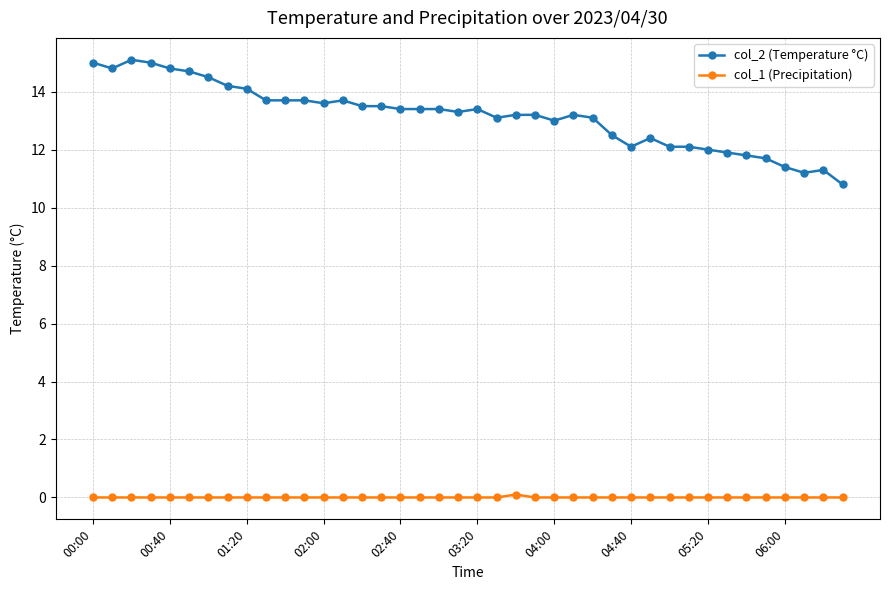

Reading right to left, what are all the values shown in this chart?

col_2 (Temperature °C): 10.8	11.3	11.2	11.4	11.7	11.8	11.9	12.0	12.1	12.1	12.4	12.1	12.5	13.1	13.2	13.0	13.2	13.2	13.1	13.4	13.3	13.4	13.4	13.4	13.5	13.5	13.7	13.6	13.7	13.7	13.7	14.1	14.2	14.5	14.7	14.8	15.0	15.1	14.8	15.0
col_1 (Precipitation): 0.0	0.0	0.0	0.0	0.0	0.0	0.0	0.0	0.0	0.0	0.0	0.0	0.0	0.0	0.0	0.0	0.0	0.1	0.0	0.0	0.0	0.0	0.0	0.0	0.0	0.0	0.0	0.0	0.0	0.0	0.0	0.0	0.0	0.0	0.0	0.0	0.0	0.0	0.0	0.0